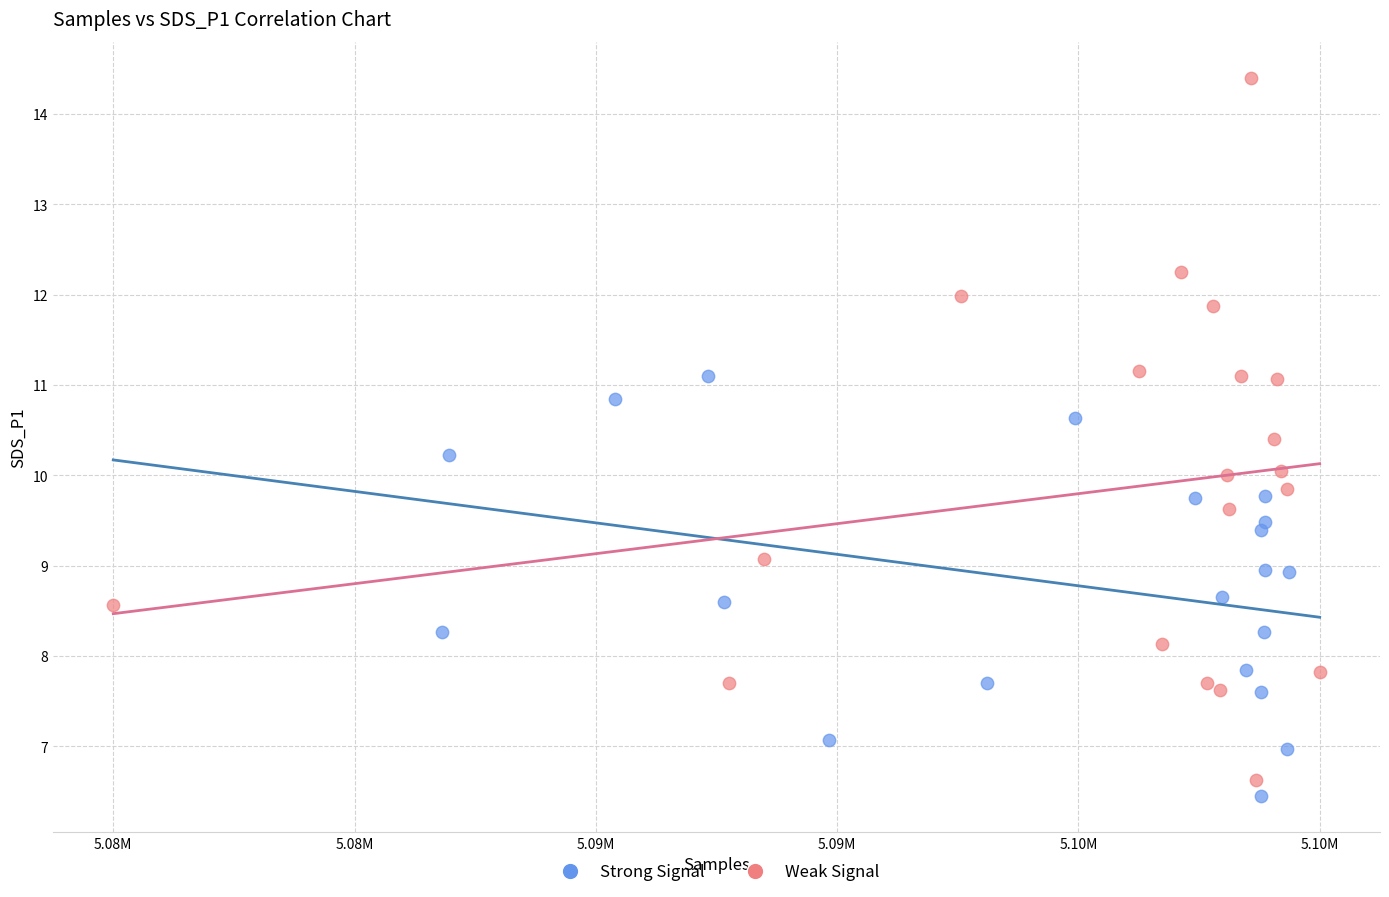

Which series has the largest Y range (max minus min)?

Weak Signal